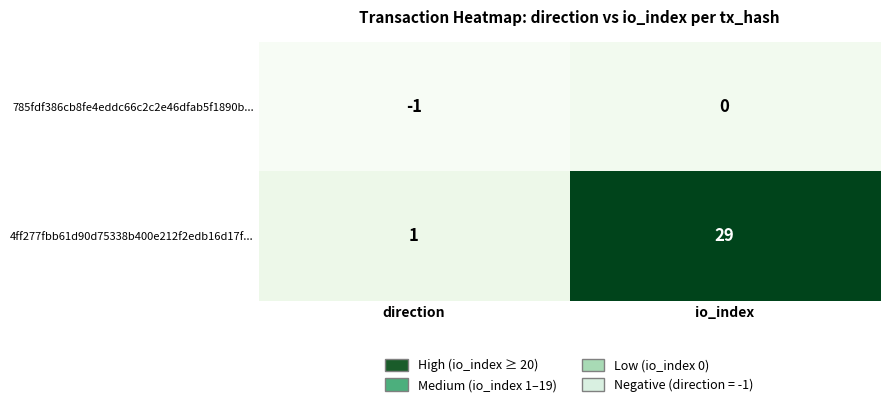

What is the sum of all 4ff277fbb61d90d75338b400e212f2edb16d17f... values?

30